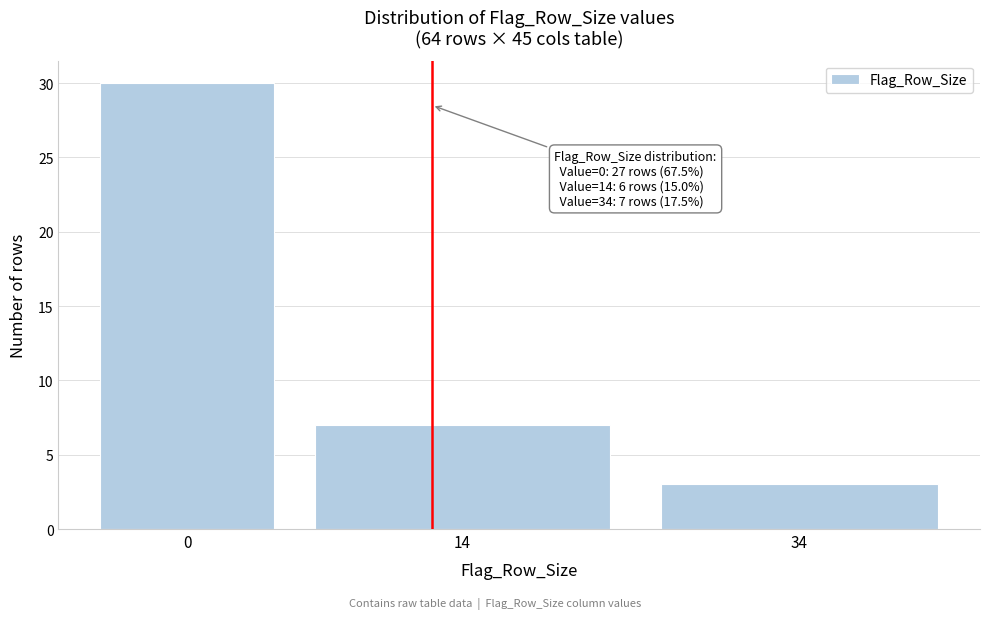

Reading left to right, transcribe all the data shown in this chart.

0=30	14=7	34=3